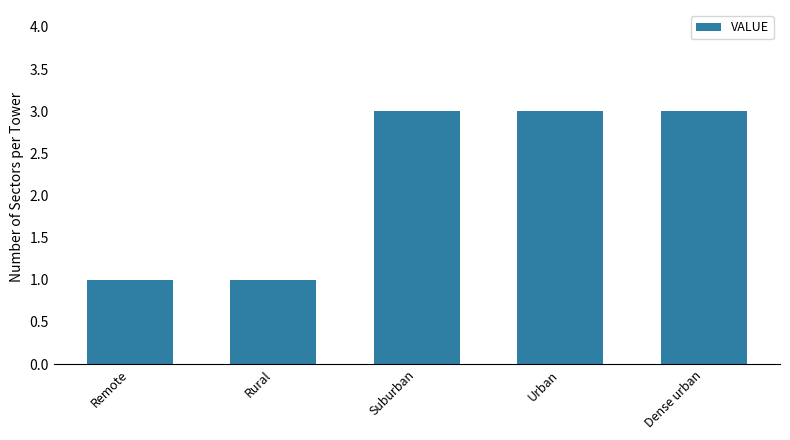

What is the approximate value at Urban?

3